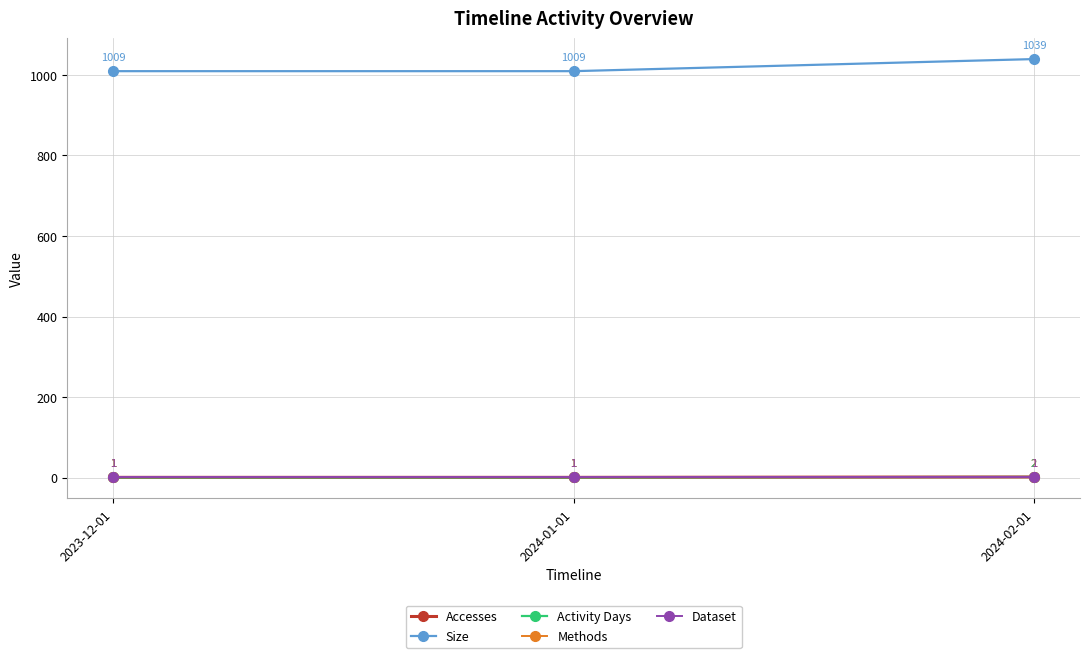

Does the chart have visible grid lines?

Yes